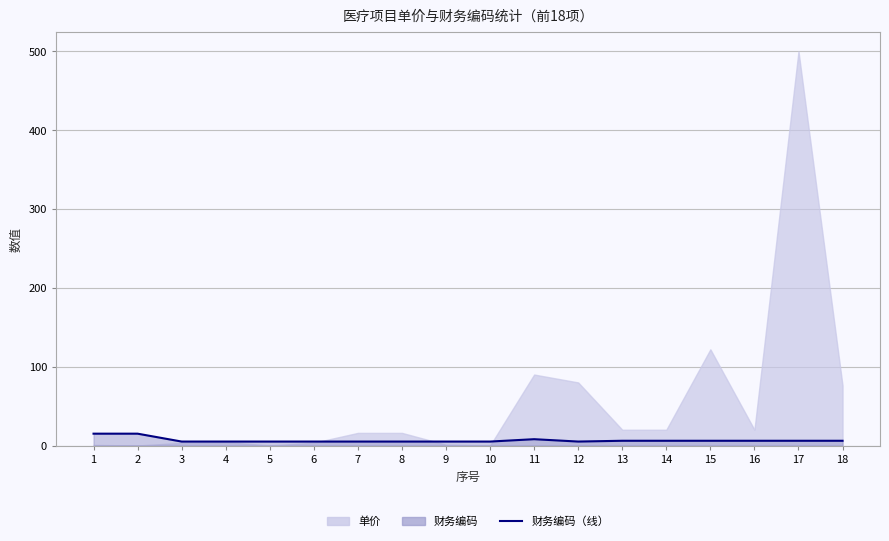

How many categories are shown in the chart?

18